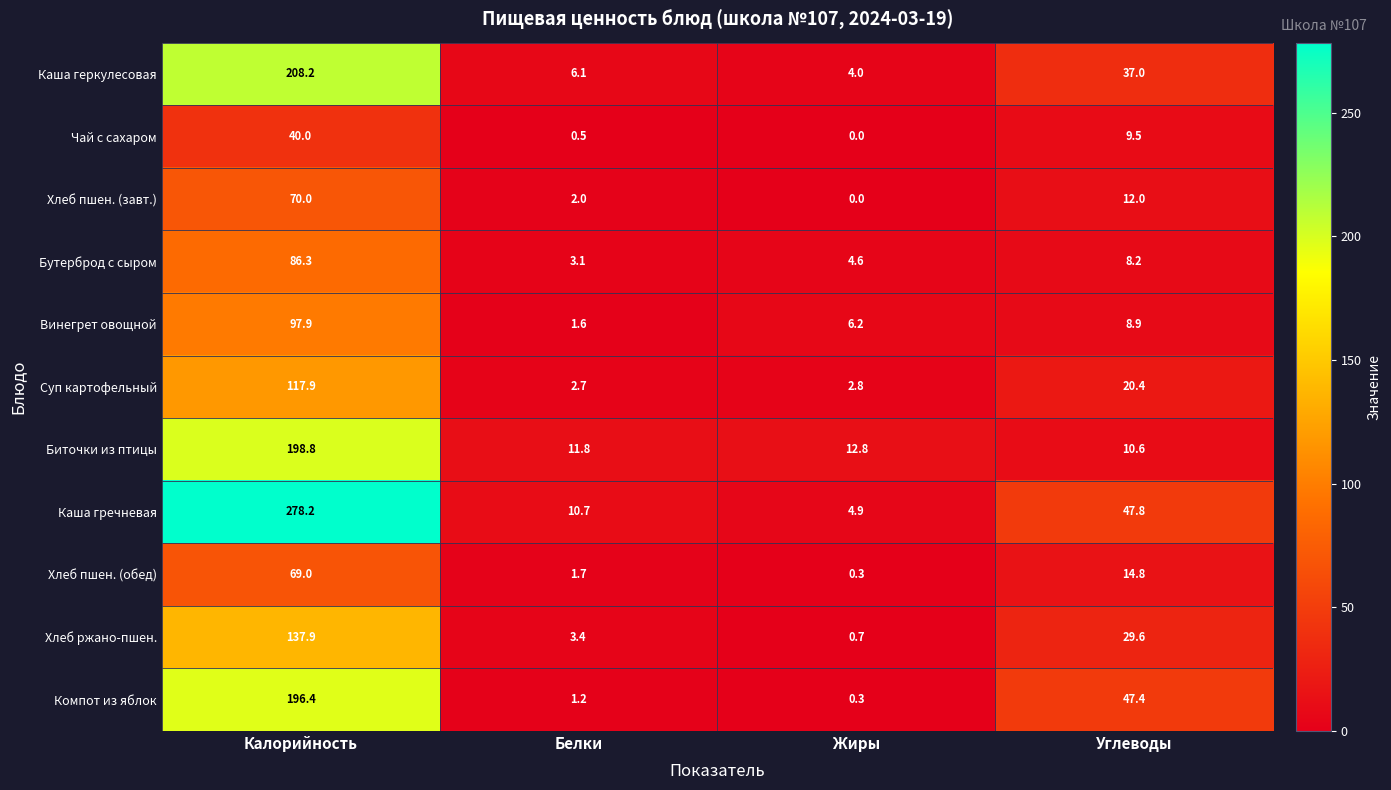

At Углеводы, list the series in order from smallest to largest.

Бутерброд с сыром, Винегрет овощной, Чай с сахаром, Биточки из птицы, Хлеб пшен. (завт.), Хлеб пшен. (обед), Суп картофельный, Хлеб ржано-пшен., Каша геркулесовая, Компот из яблок, Каша гречневая